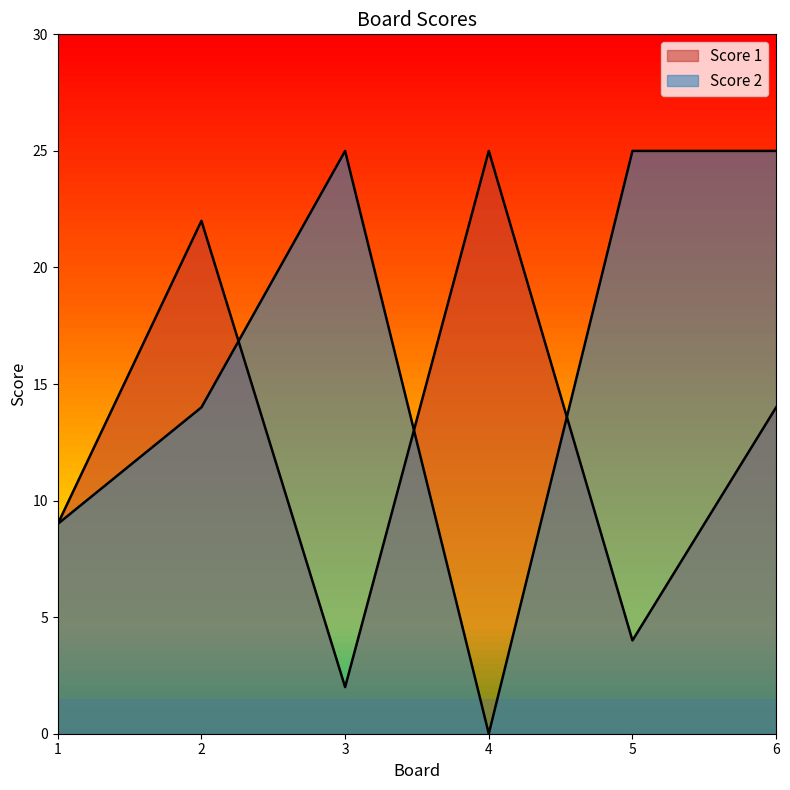

At which category does Score 1 reach its first local valley?

3